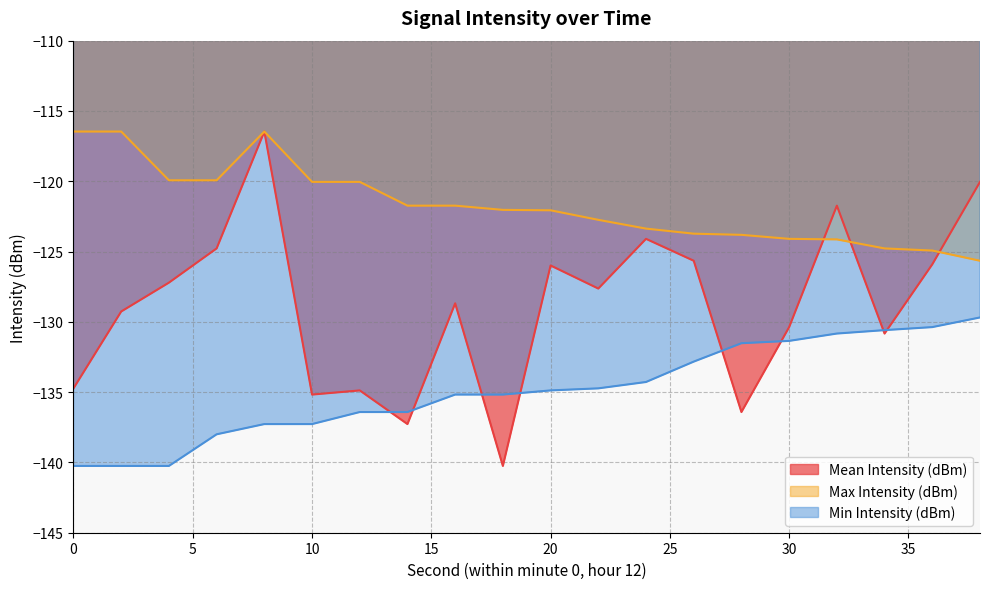

Which series ends up on top after the final intersection of Min Intensity (dBm) and Mean Intensity (dBm)?

Mean Intensity (dBm)